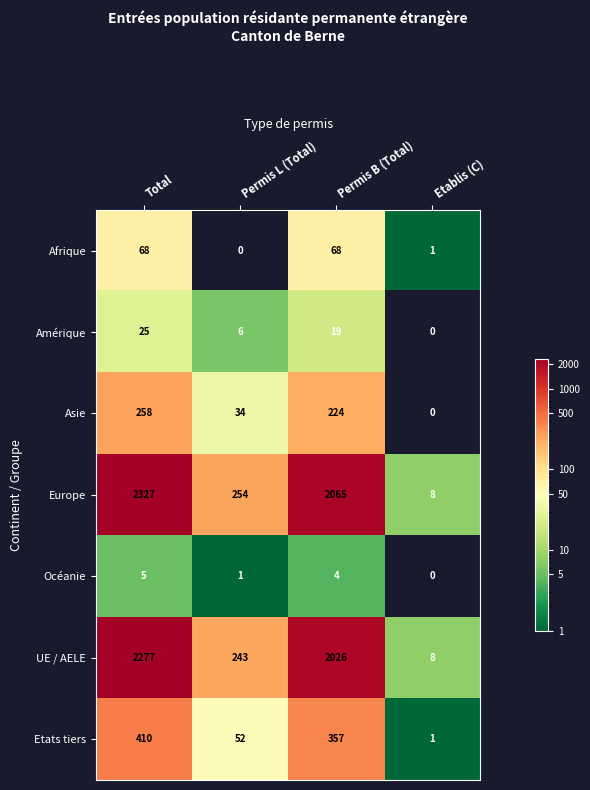

At which category does the chart reach its peak across all series?

Total